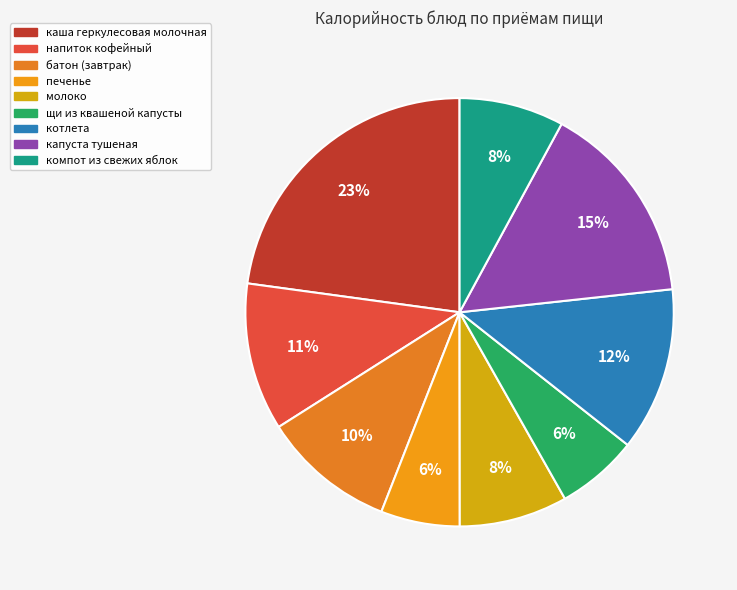

To the nearest percent, what is the combined percentage of печенье and батон (завтрак)?

16%